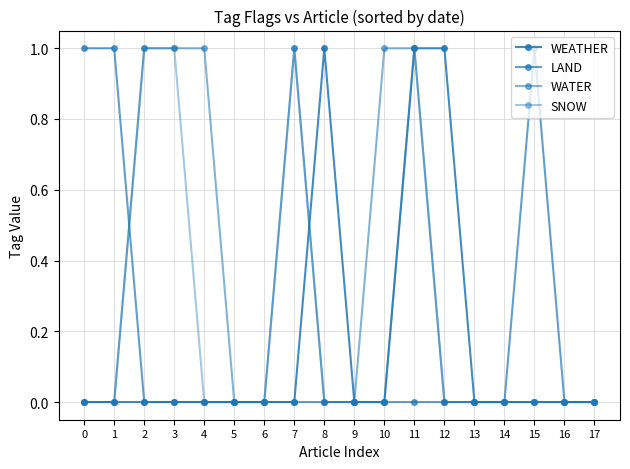

How many times do WATER and WEATHER cross each other?

1